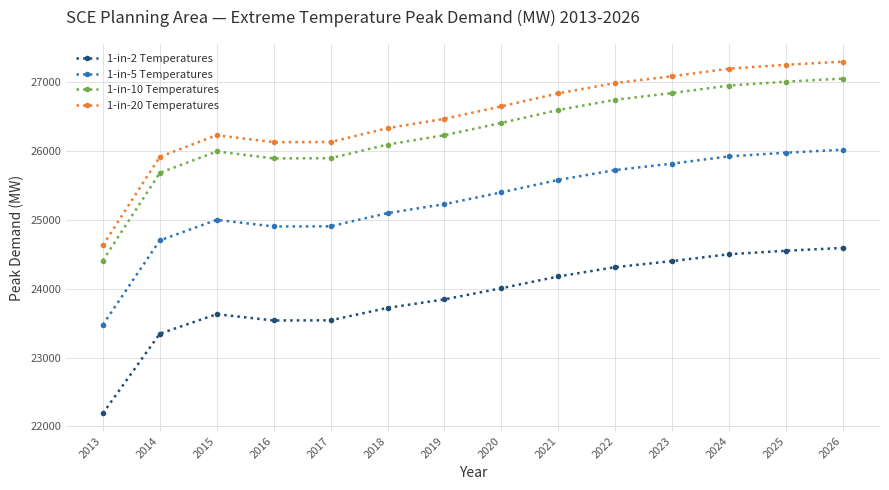

What is the value of the 1-in-5 Temperatures point at the 3rd from the left?

25000.5